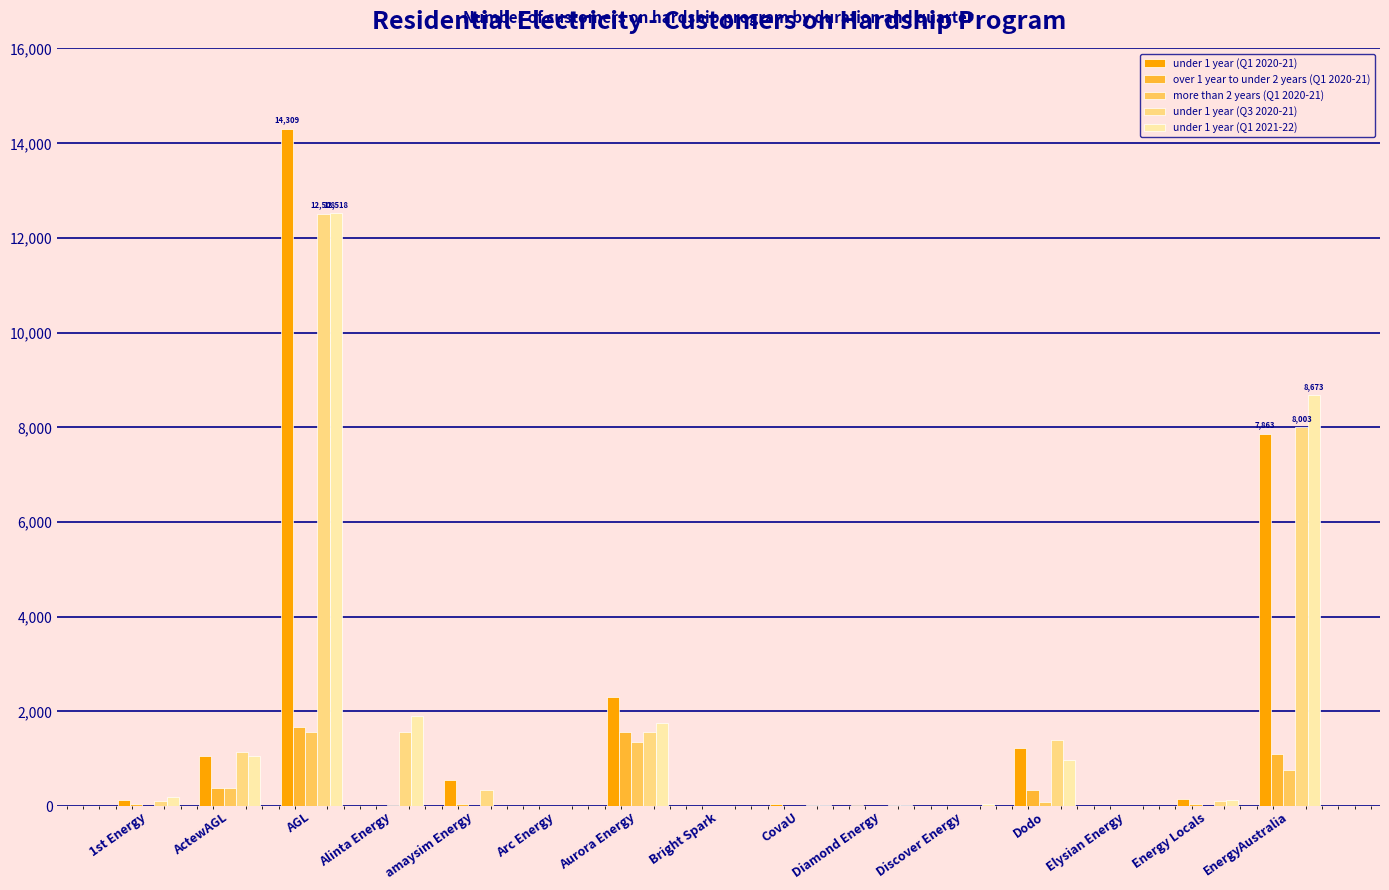

What is the greatest value displayed?

14309